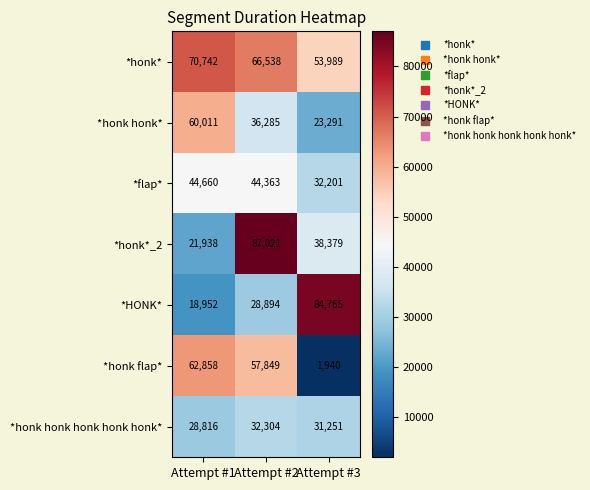

Reading left to right, extract all data points from this chart.

*honk*: Attempt #1=70742	Attempt #2=66538	Attempt #3=53989
*honk honk*: Attempt #1=60011	Attempt #2=36285	Attempt #3=23291
*flap*: Attempt #1=44660	Attempt #2=44363	Attempt #3=32201
*honk*_2: Attempt #1=21938	Attempt #2=87021	Attempt #3=38379
*HONK*: Attempt #1=18952	Attempt #2=28894	Attempt #3=84765
*honk flap*: Attempt #1=62858	Attempt #2=57849	Attempt #3=1940
*honk honk honk honk honk*: Attempt #1=28816	Attempt #2=32304	Attempt #3=31251